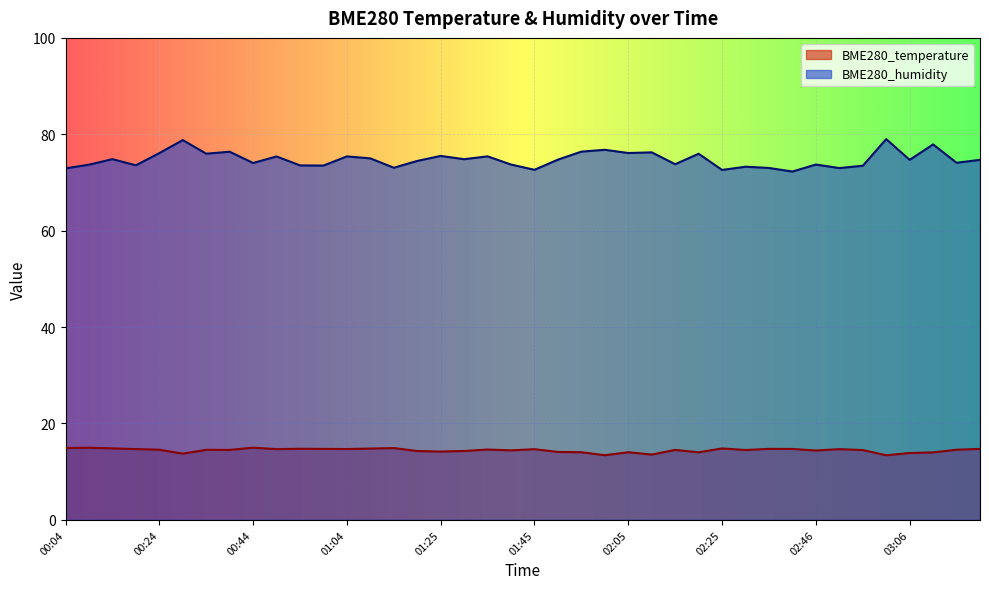

Rank the series by their average value, from highest to lowest.

BME280_humidity, BME280_temperature